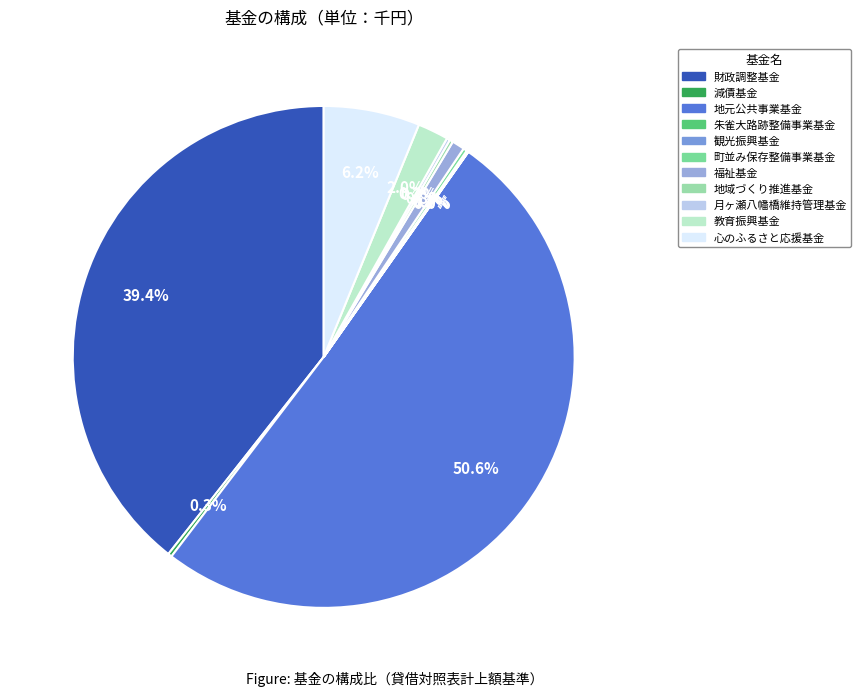

Is it true that 町並み保存整備事業基金 is 1% of the pie?

False